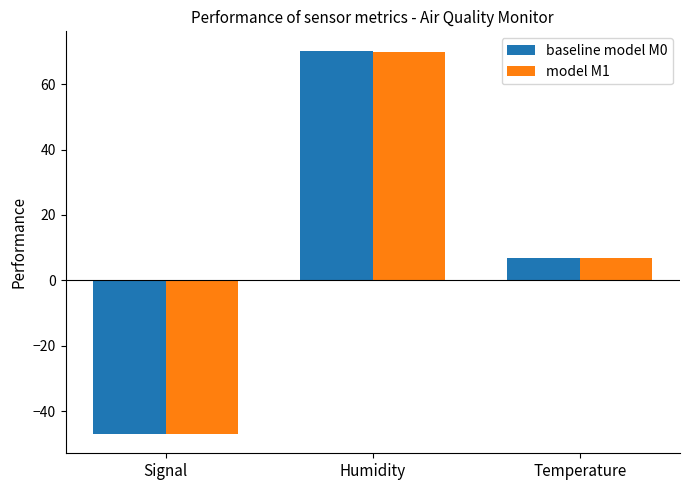

What are all the series names shown in the legend?

baseline model M0, model M1